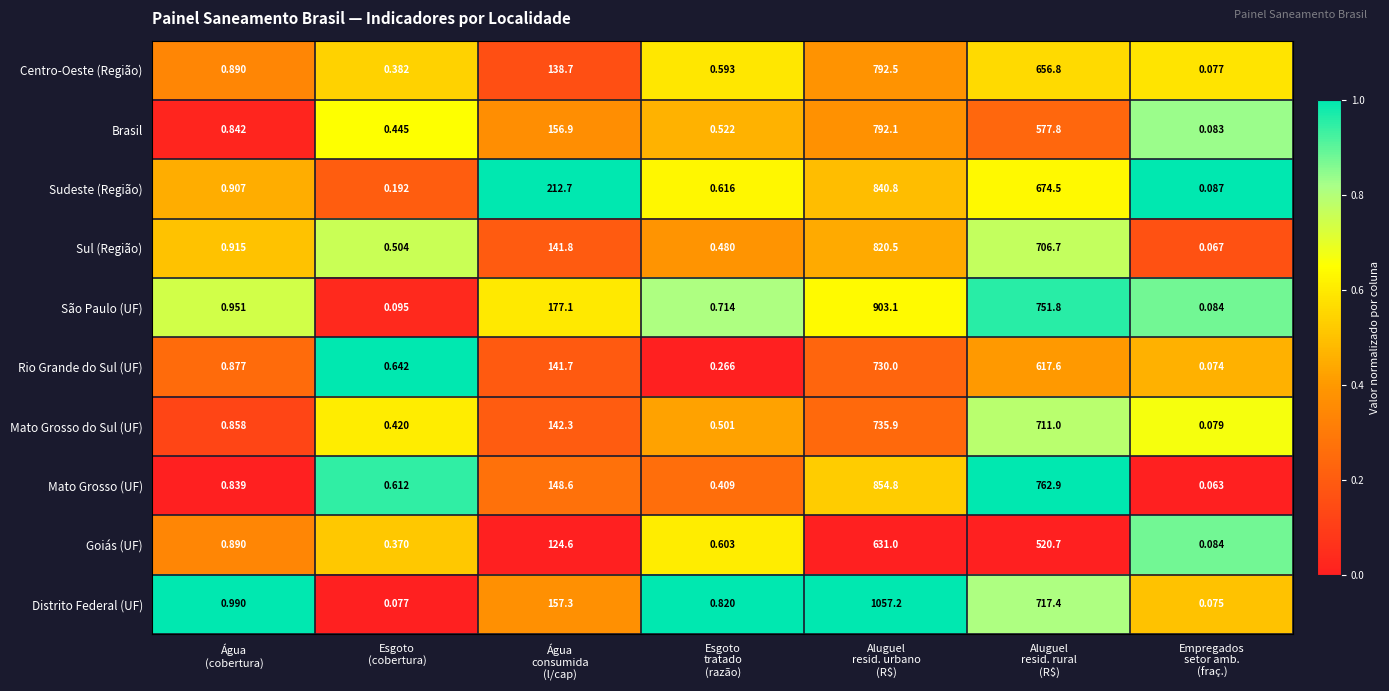

List the series in order of their peak value, highest first.

Distrito Federal (UF), São Paulo (UF), Mato Grosso (UF), Sudeste (Região), Sul (Região), Centro-Oeste (Região), Brasil, Mato Grosso do Sul (UF), Rio Grande do Sul (UF), Goiás (UF)